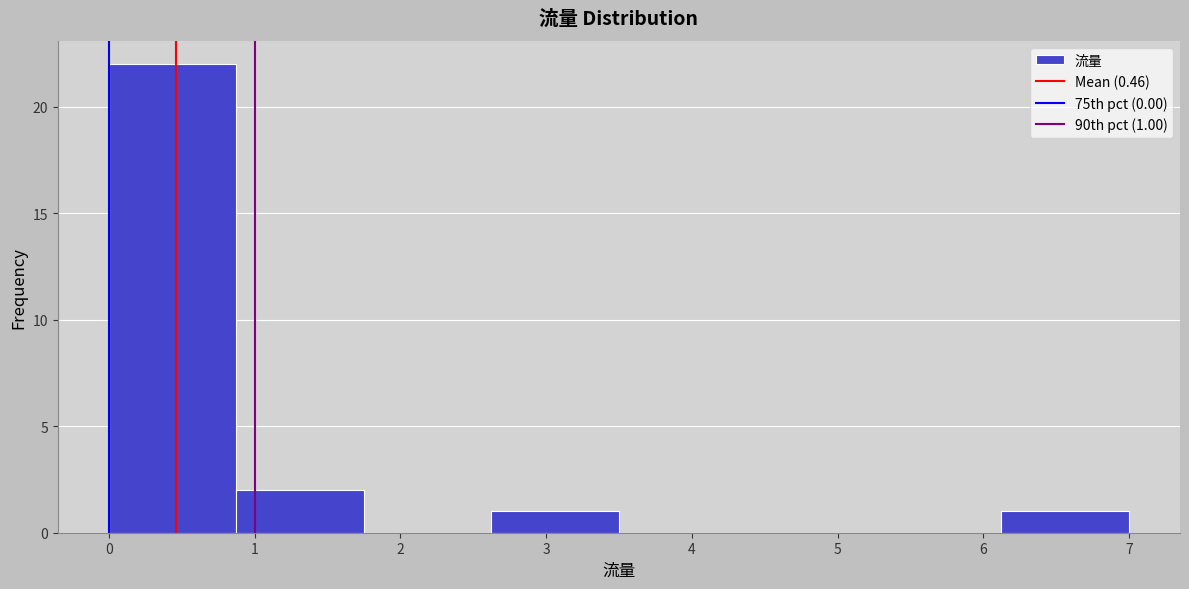

Which range on the x-axis has the tallest bar?

0.0 to 0.9